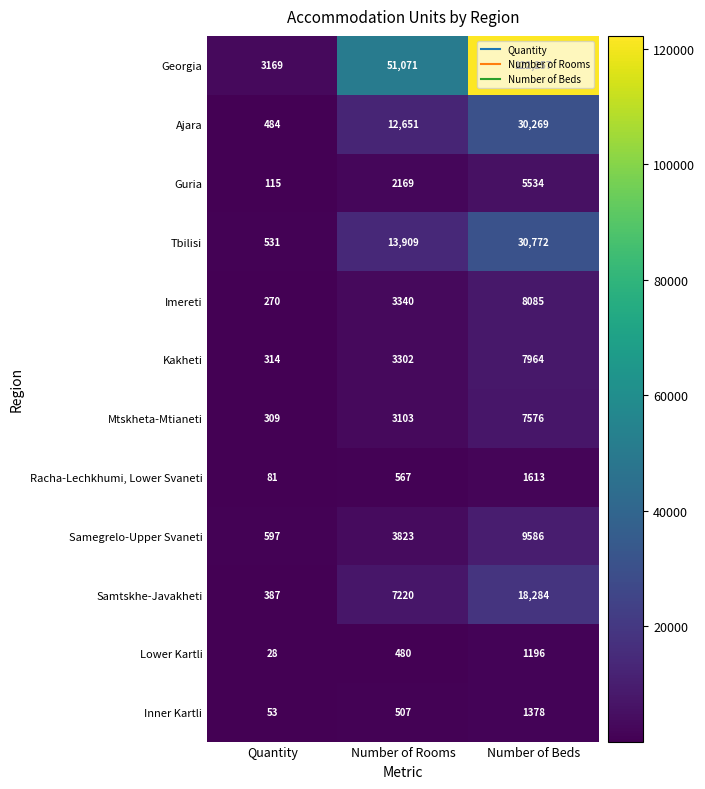

Which category has the highest value across all series?

Number of Beds